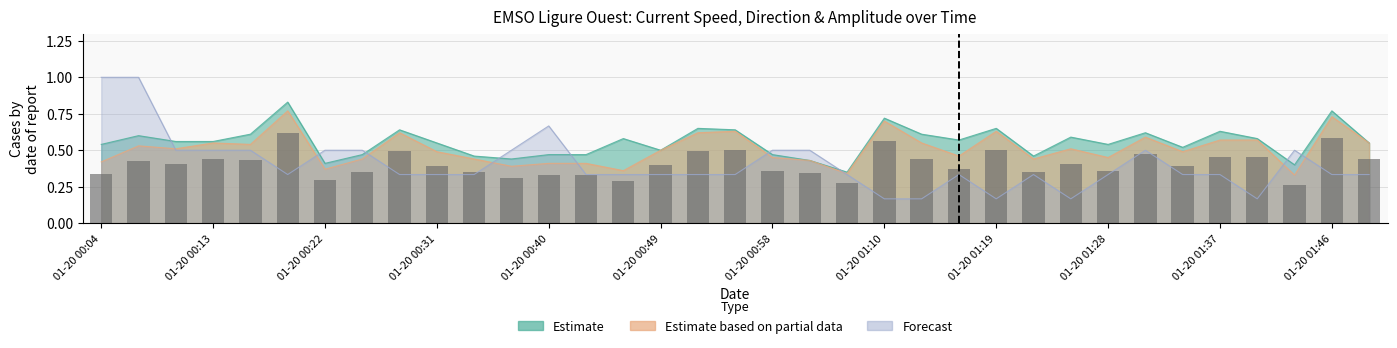

Count the Amplitude_X values in the range 0 to 1.

35